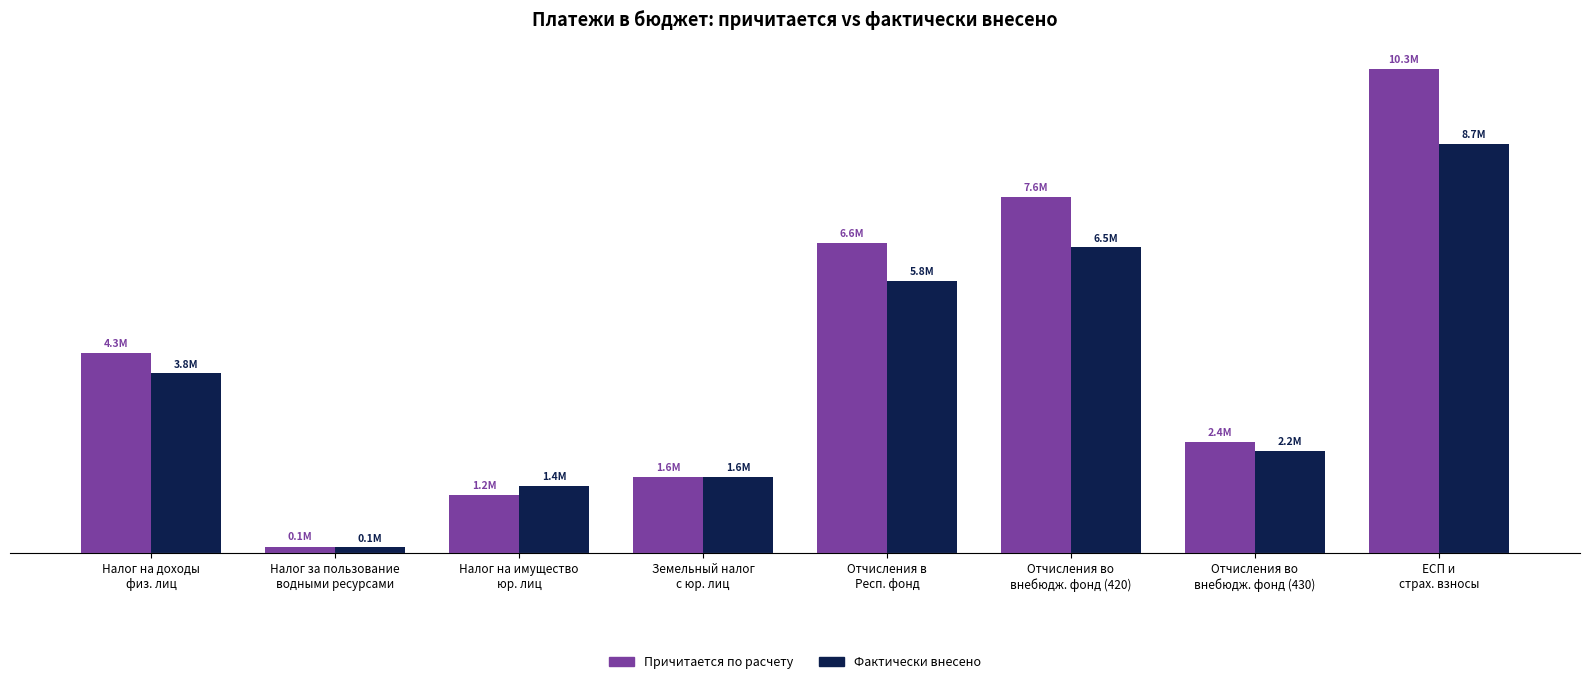

The Фактически внесено series shows 1443148.8 at Налог на имущество
юр. лиц. True or false?

True